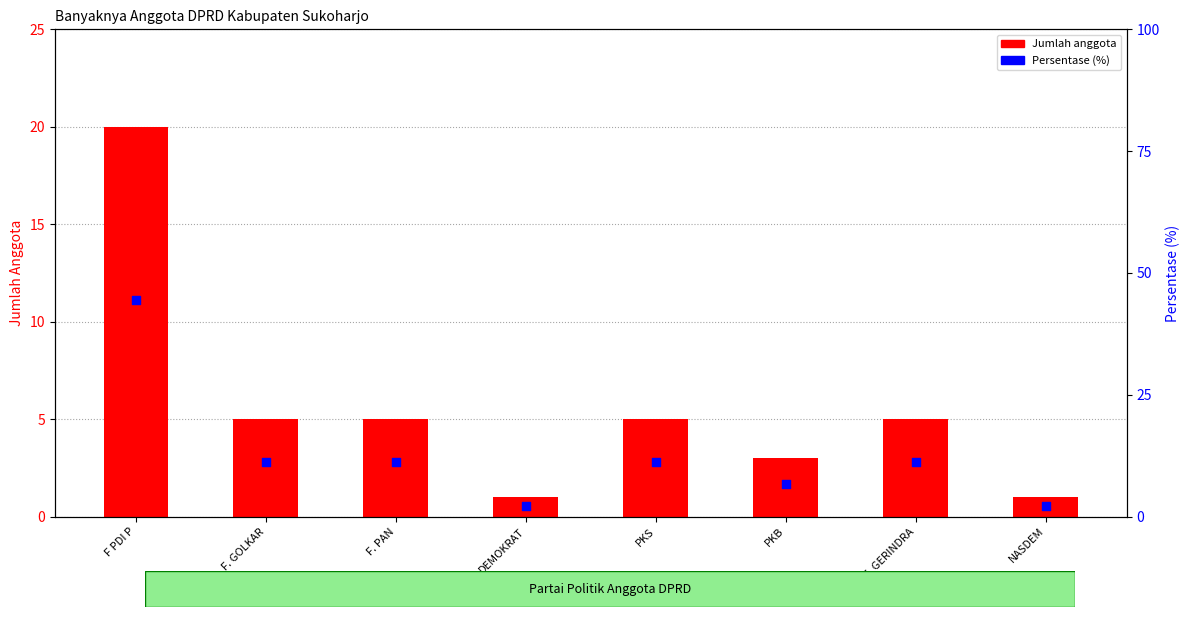

At how many categories does at least one series exceed 29?

1